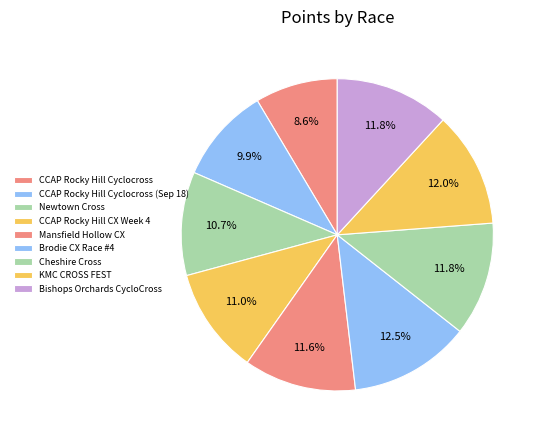

Count the number of slices in the pie.

9